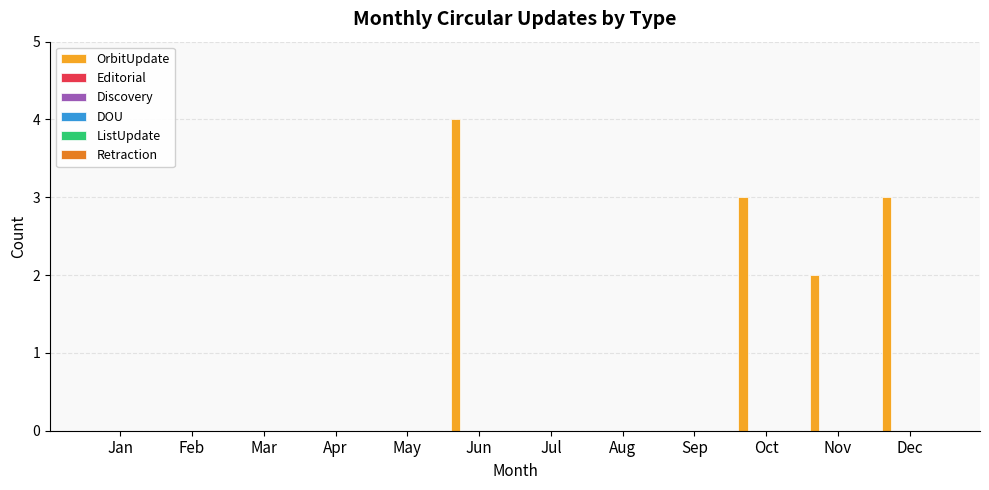

What is the greatest value displayed?

4